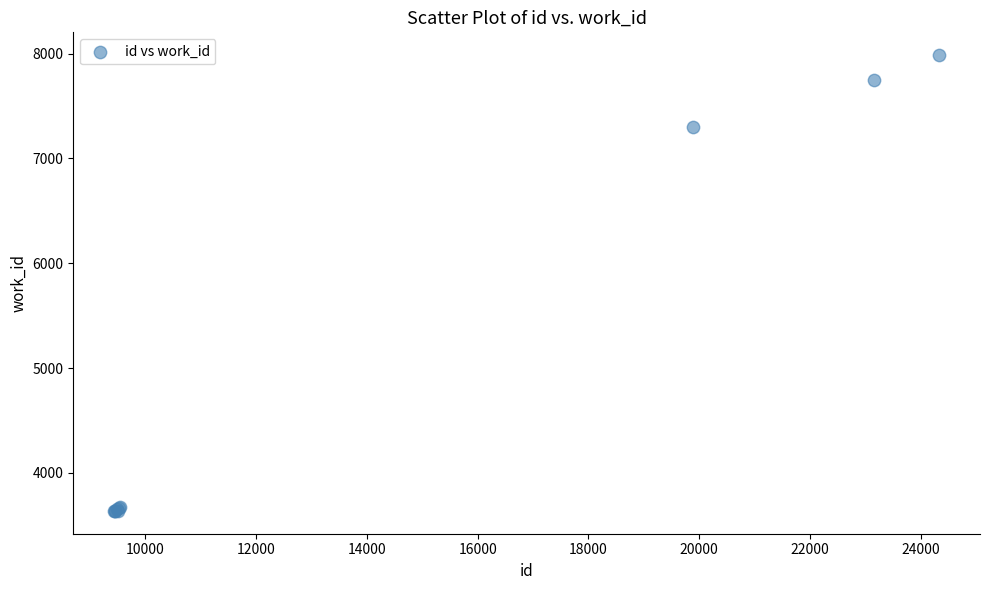

What Y value in the scatter plot is closest to 5811?

7304